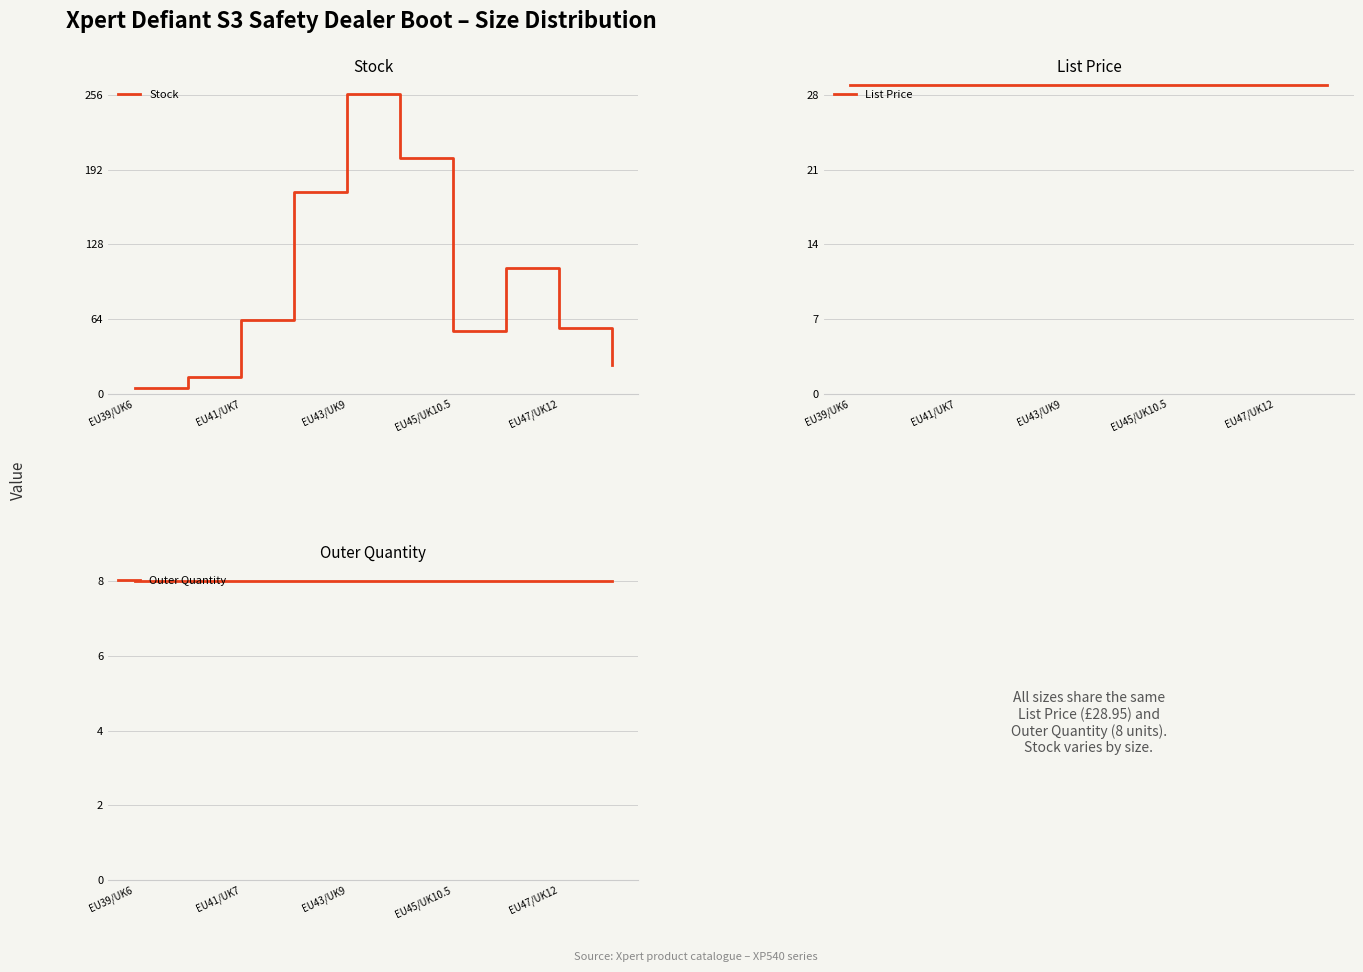

Rank the series by their average value, from lowest to highest.

Outer Quantity, List Price, Stock